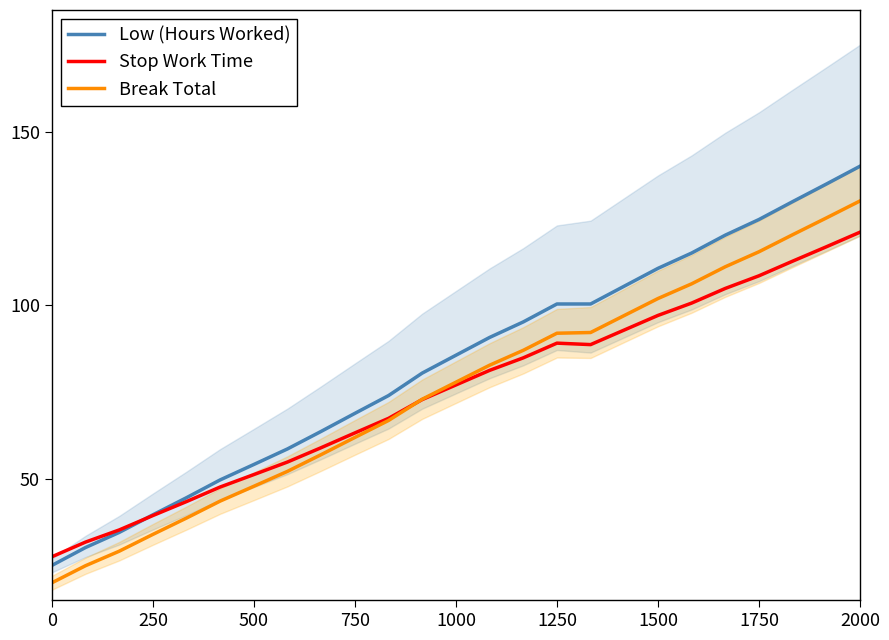

True or false: Break Total has more than 0 interior local peaks.

False